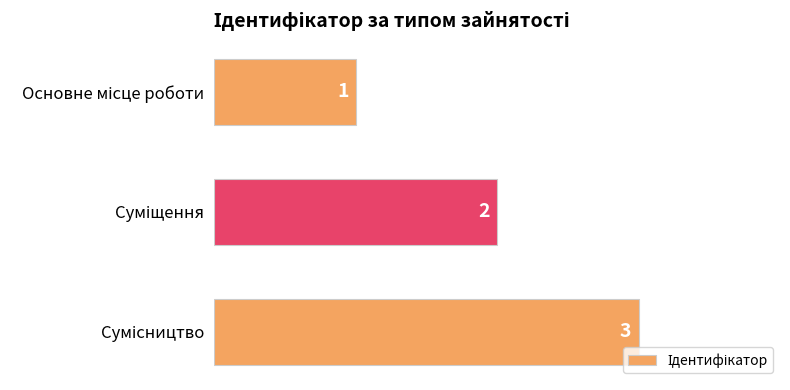

What is the sum of all values?

6